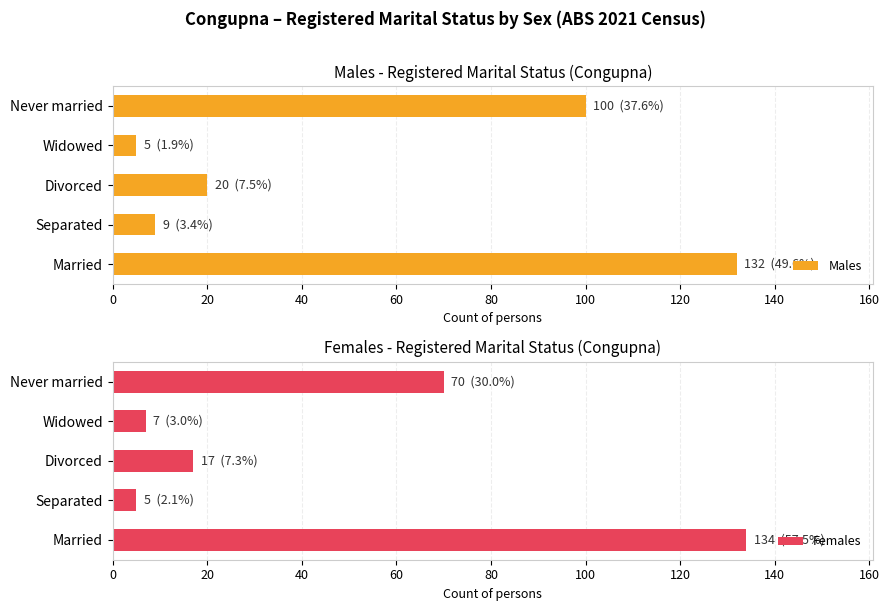

At which label does Females reach its minimum?

Separated